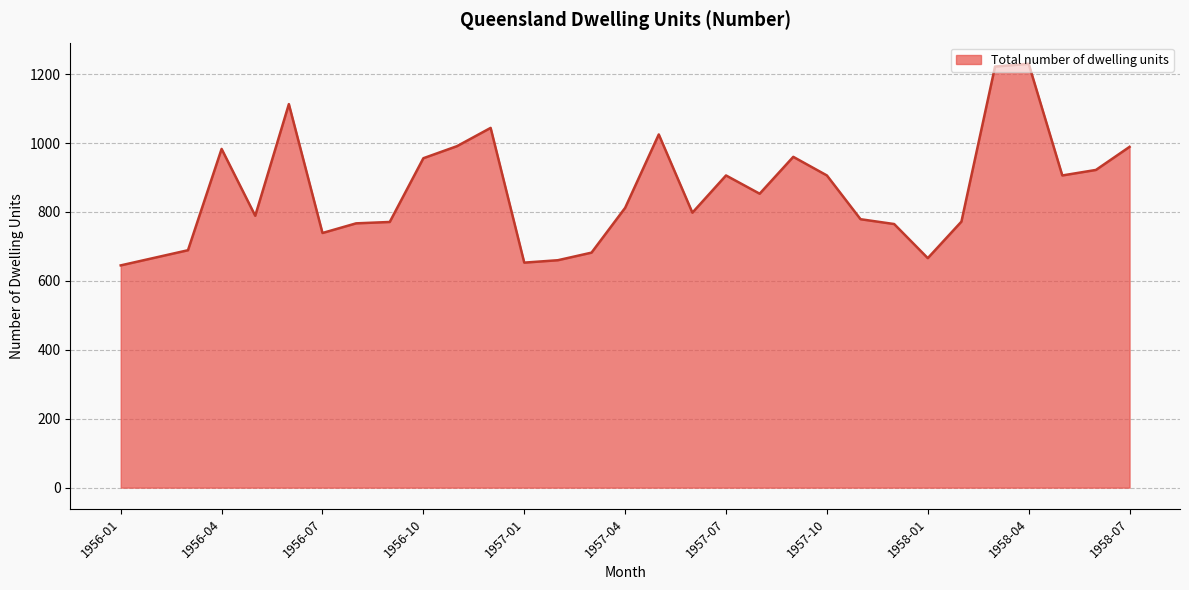

What is the difference between the maximum and minimum values?

585